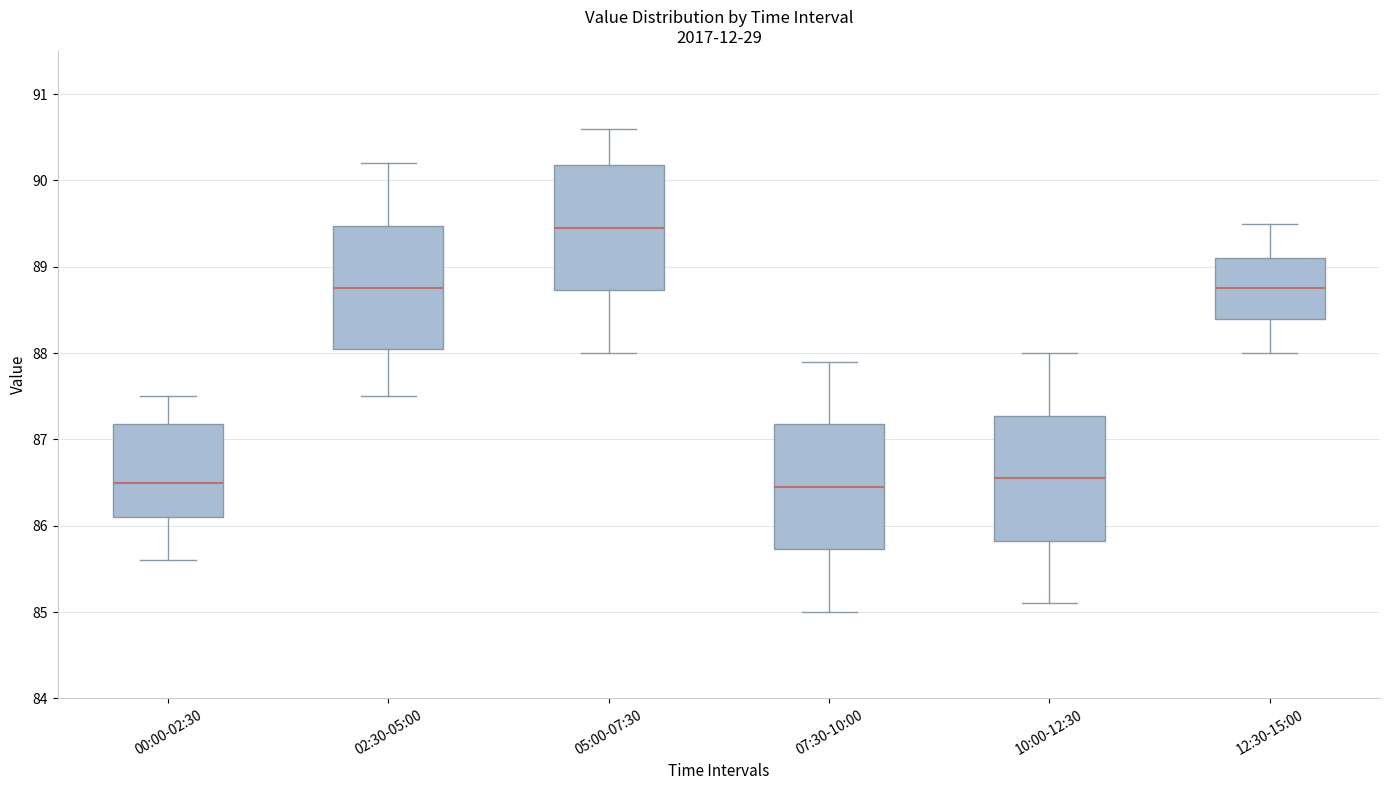

Where does the lower whisker of the box for 12:30-15:00 end on the y-axis? The values are not printed on the chart, so give them approximately, as read against the axis.

88.0